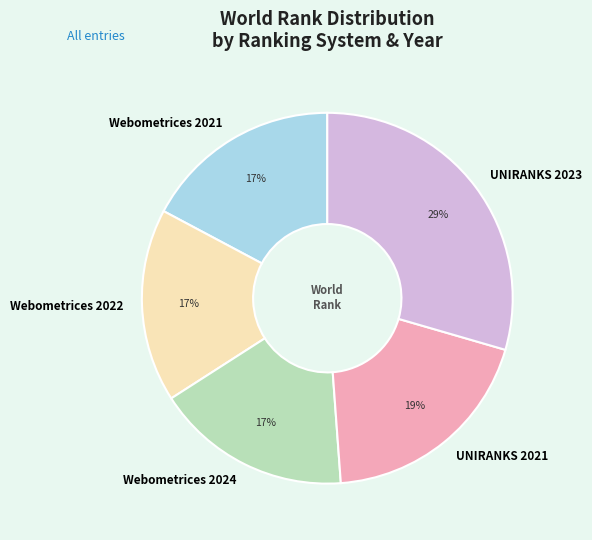

Which slice is the largest?

UNIRANKS 2023